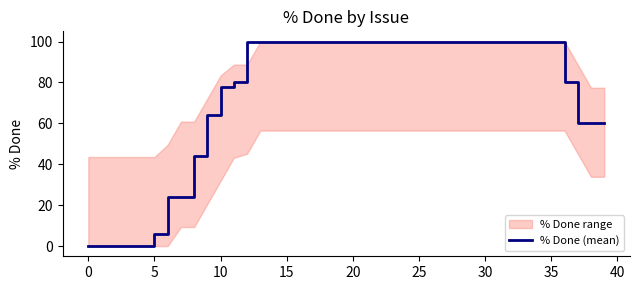

The chart shows a value of 100 at 18. True or false?

True